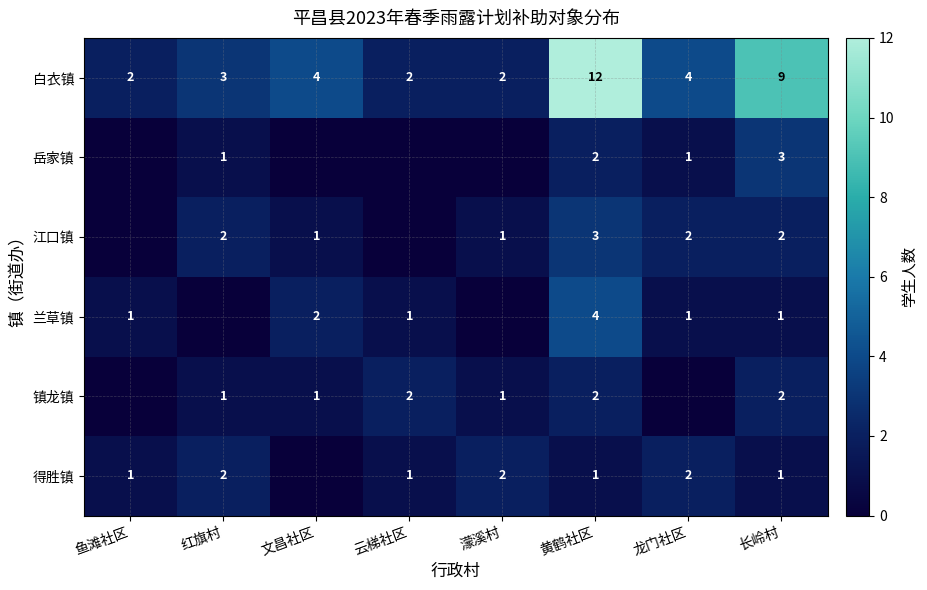

What is the sum of the 镇龙镇 values at 文昌社区 and 云梯社区?

3